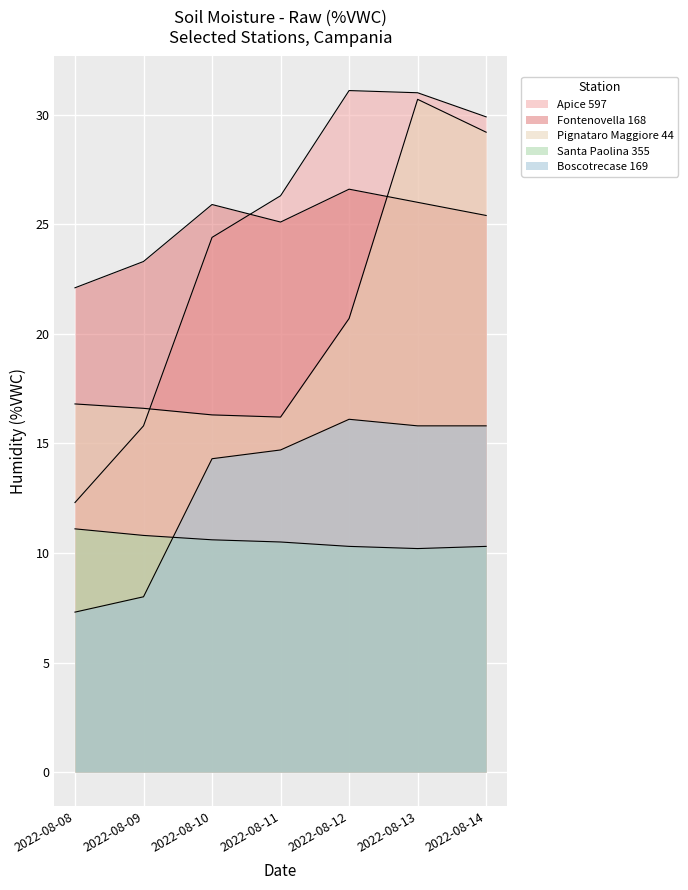

At which label is Fontenovella 168 closest to 24?

2022-08-09